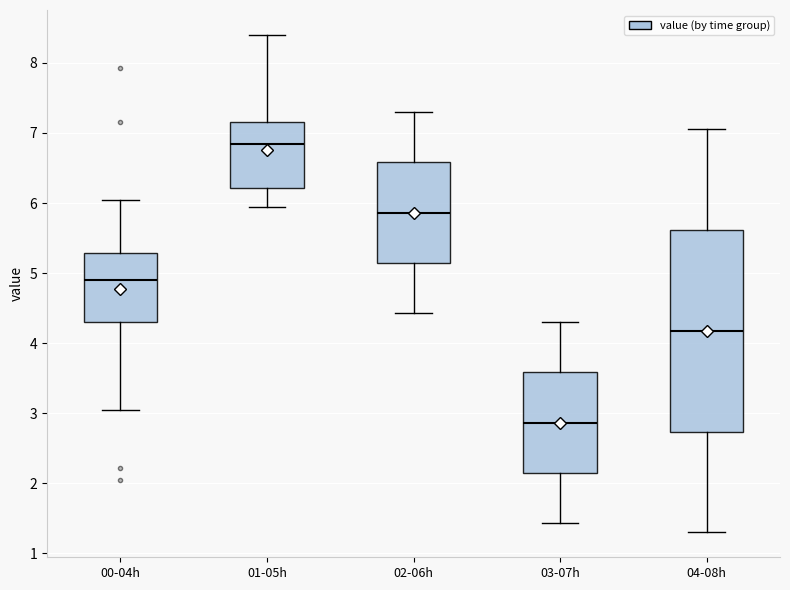

Reading left to right, read every box against the y-axis: the position of its median line, the range the box covers, and the ends of its whiskers. The values are not printed on the chart, so give them approximately, as read against the axis.

00-04h: median 4.9, box 4.3 to 5.3, whiskers 3.1 to 6.1
01-05h: median 6.8, box 6.2 to 7.2, whiskers 6.0 to 8.4
02-06h: median 5.9, box 5.1 to 6.6, whiskers 4.4 to 7.3
03-07h: median 2.9, box 2.1 to 3.6, whiskers 1.4 to 4.3
04-08h: median 4.2, box 2.7 to 5.6, whiskers 1.3 to 7.1